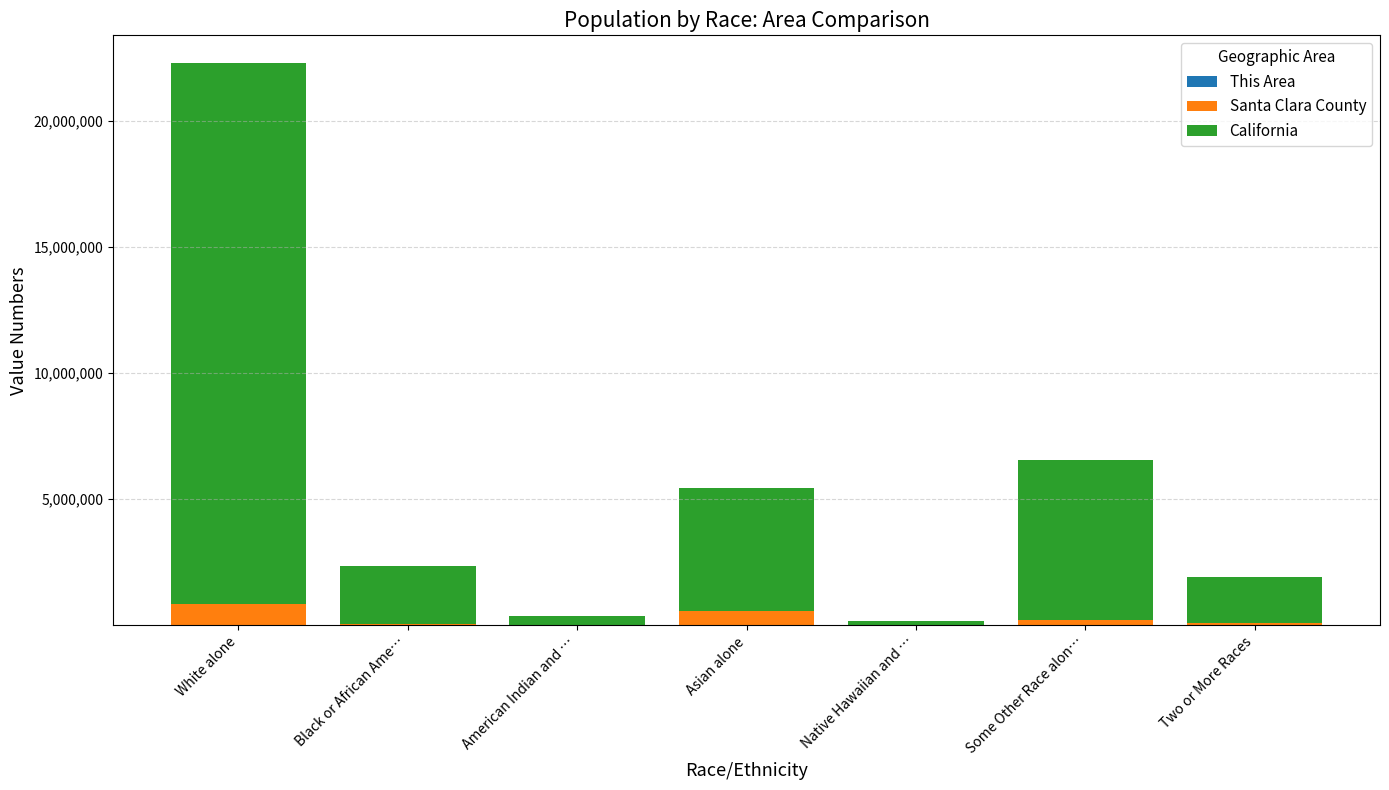

At which category is the sum across all series the highest?

White alone